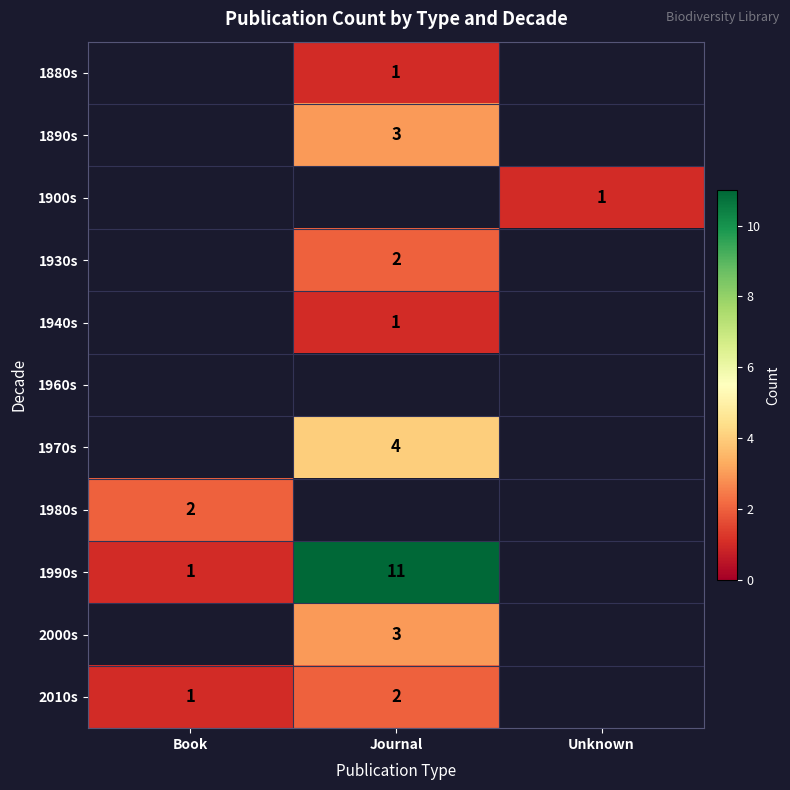

How many categories are shown in the chart?

3